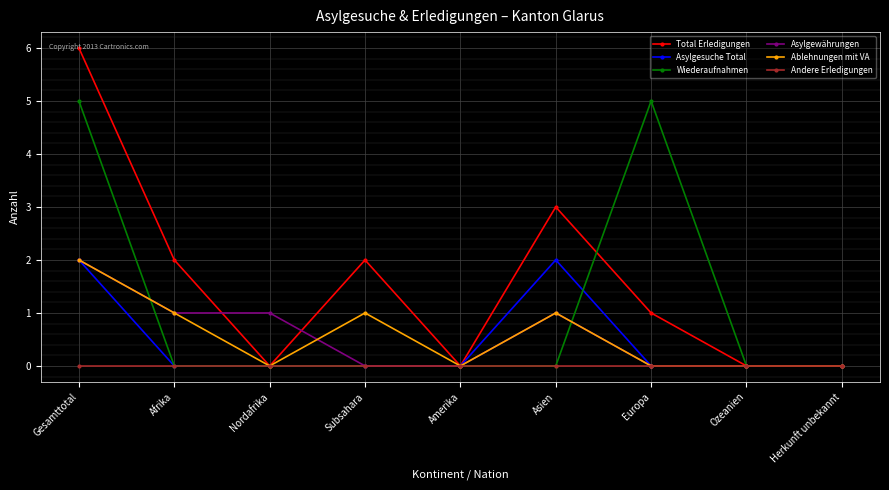

In Wiederaufnahmen, how many points are higher than both neighbors (excluding endpoints)?

1